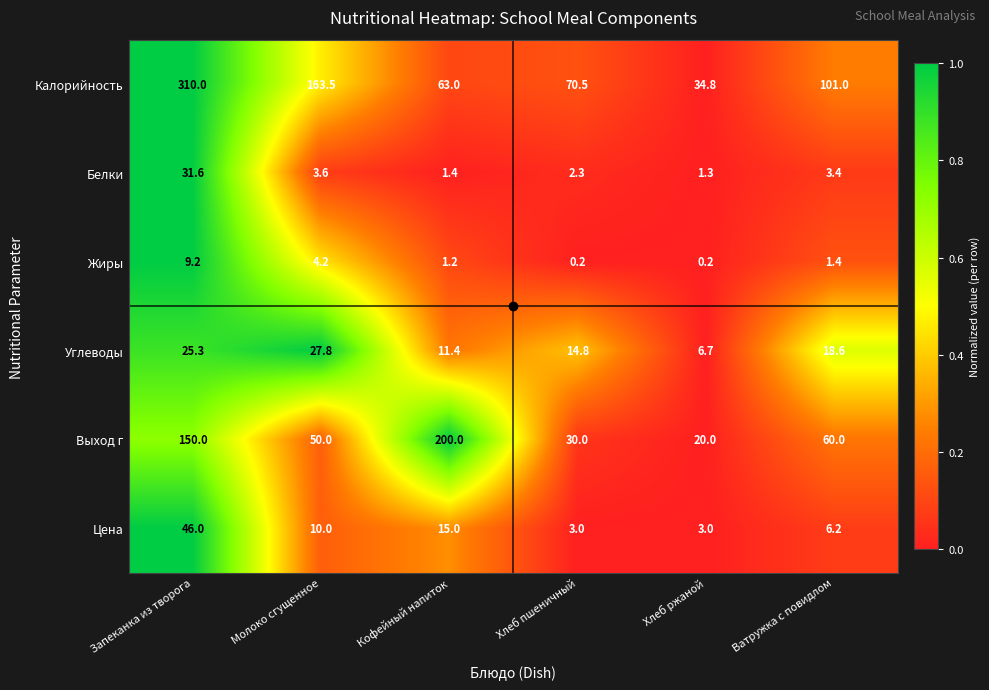

Which category has the highest value across all series?

Запеканка из творога